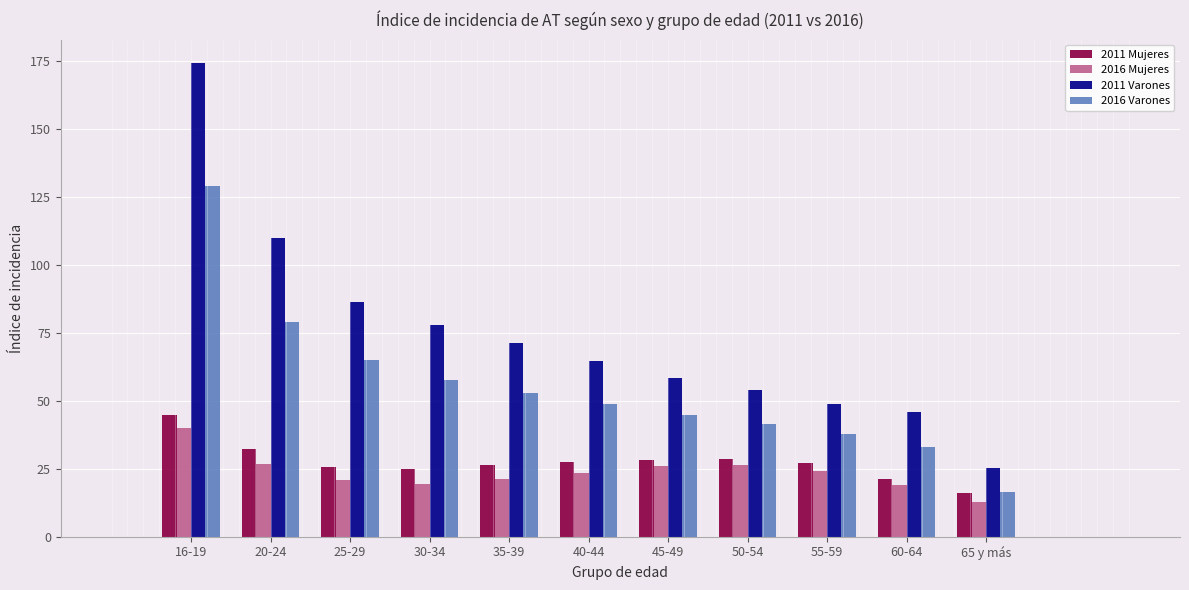

What is the label of the 2nd bar from the right?

60-64